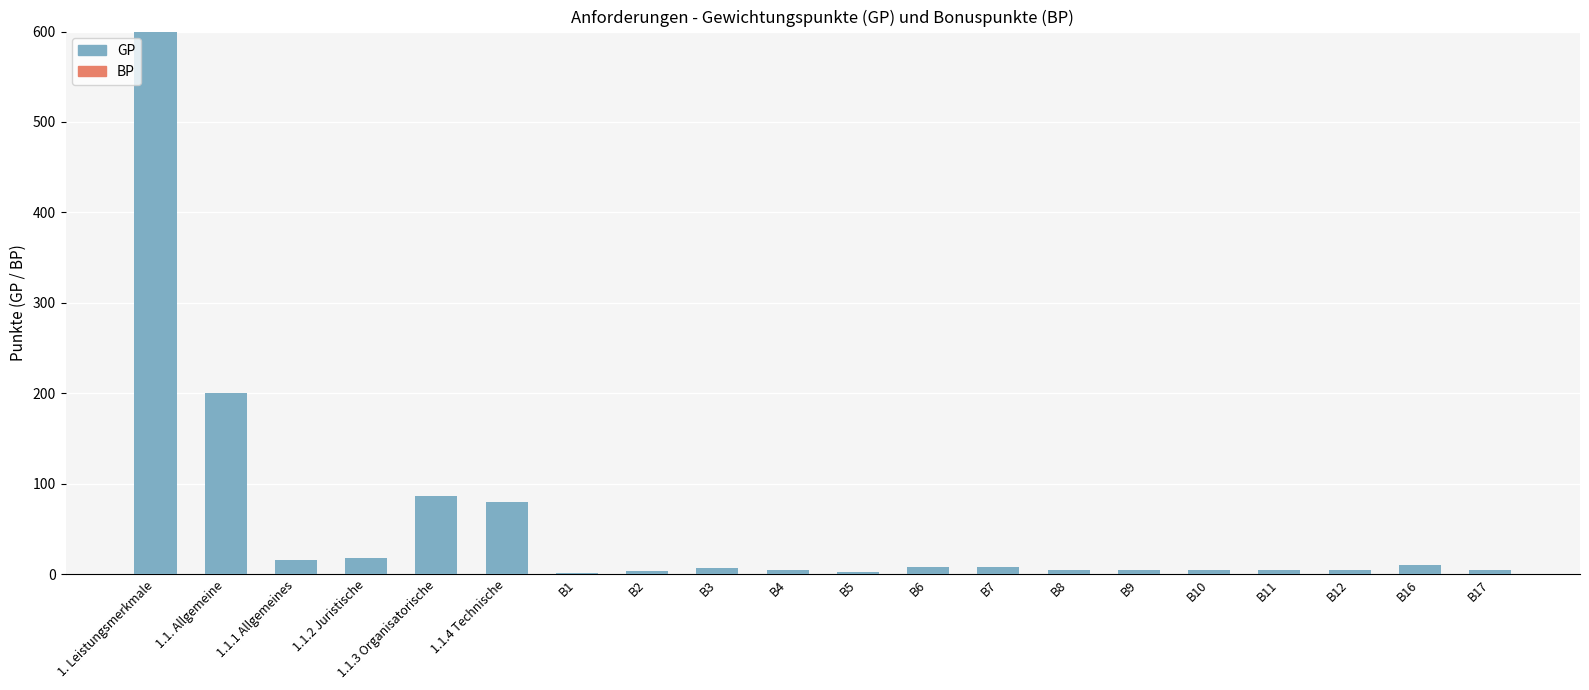

Where is the data nearest to the value 300?

1.1. Allgemeine